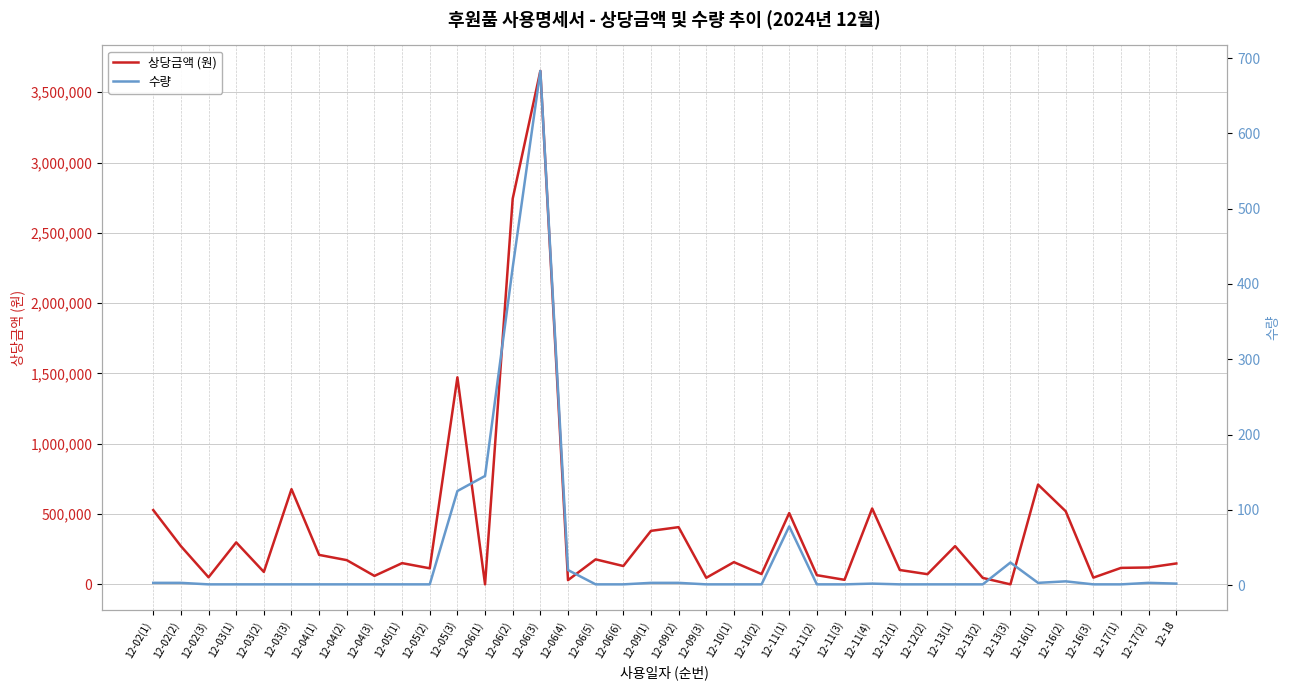

Where is 상당금액 (원) nearest to the value 1825659?

12-05(3)